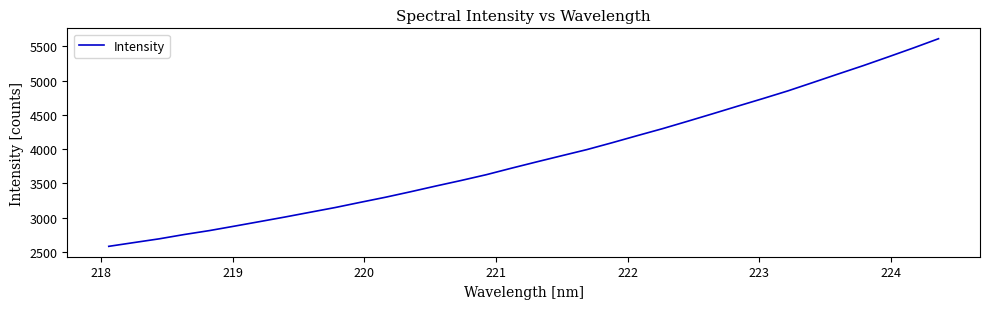

Reading right to left, extract all data points from this chart.

5612.1	5477.1	5346.9	5218.7	5096.5	4972.8	4850.2	4737.1	4627.0	4515.4	4405.6	4297.5	4196.1	4092.8	3992.9	3903.5	3813.3	3721.3	3626.6	3542.1	3461.5	3378.3	3298.0	3223.6	3147.7	3078.4	3008.9	2942.2	2876.0	2810.8	2753.4	2690.1	2635.7	2580.7